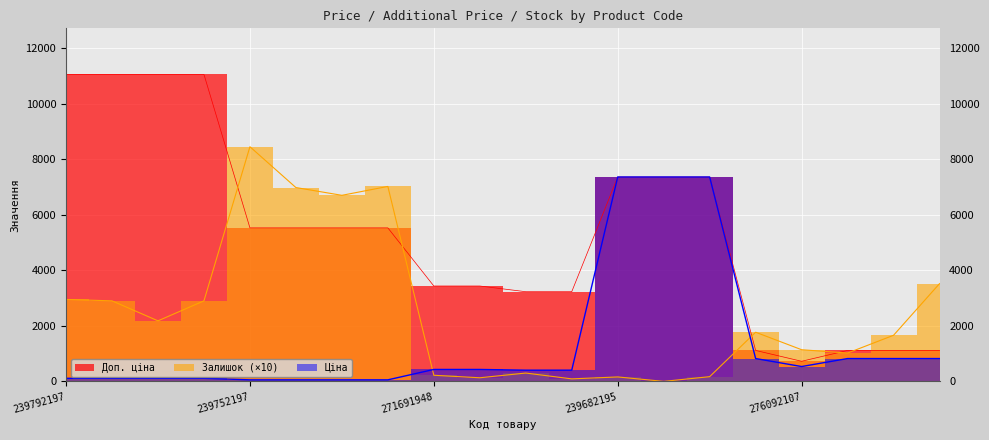

What is the label of the 19th point from the right?

239792196